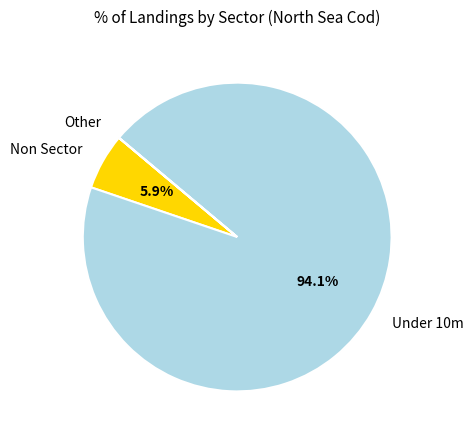

How much of the chart is everything except Non Sector?

94.1%